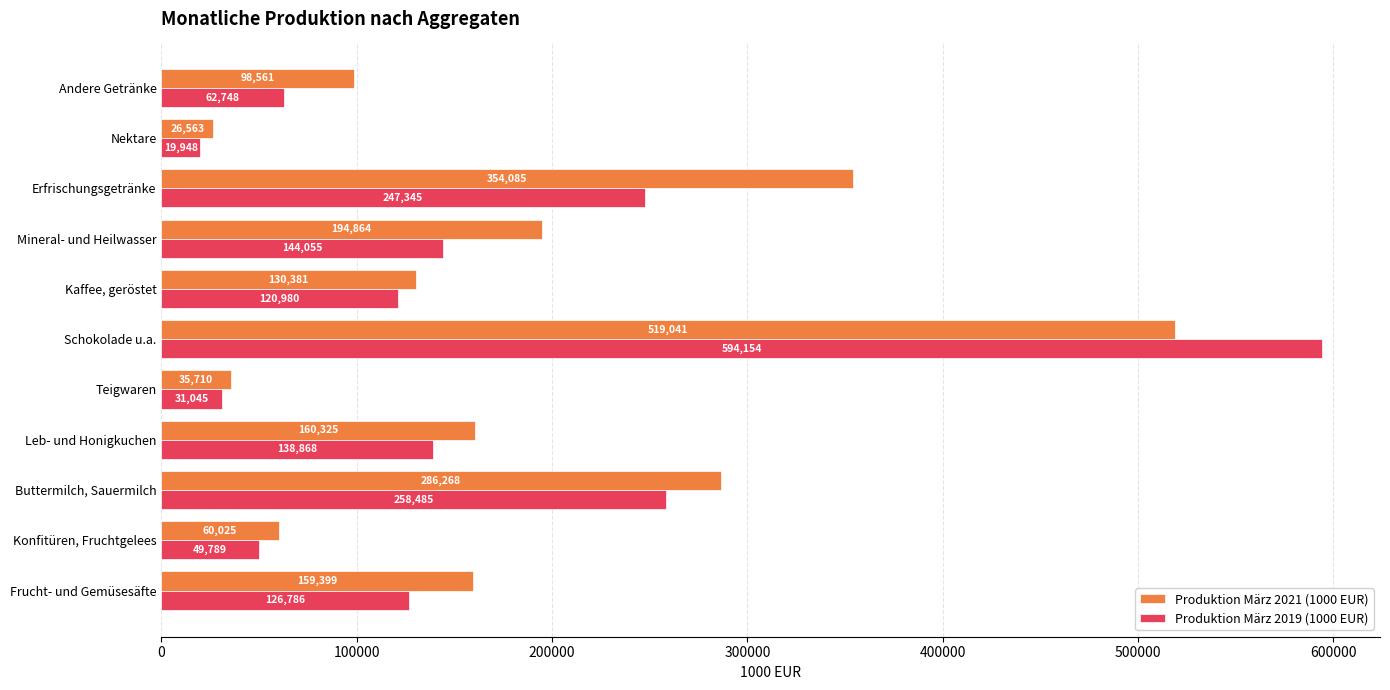

Rank the categories by Produktion März 2021 (1000 EUR) value from highest to lowest.

Schokolade u.a., Erfrischungsgetränke, Buttermilch, Sauermilch, Mineral- und Heilwasser, Leb- und Honigkuchen, Frucht- und Gemüsesäfte, Kaffee, geröstet, Andere Getränke, Konfitüren, Fruchtgelees, Teigwaren, Nektare